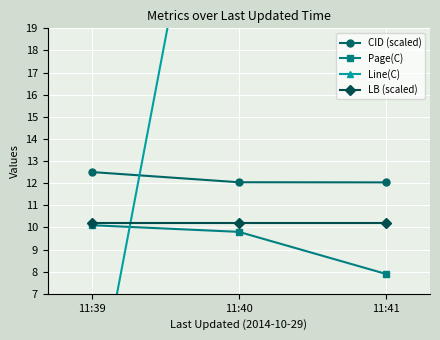

What is the difference between the maximum and minimum values in the CID (scaled) series?

0.5